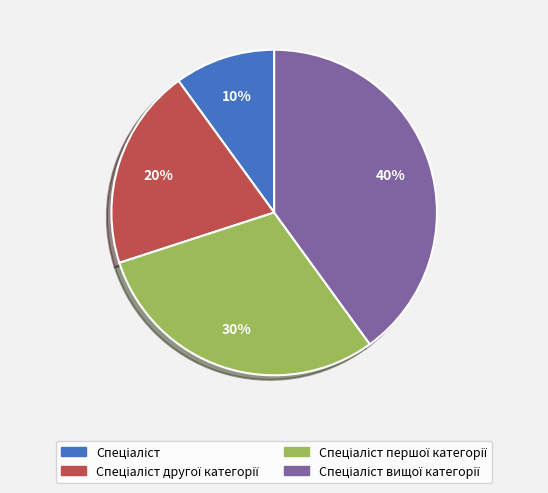

To the nearest percent, what is the difference between the largest and smallest slice percentages?

30%